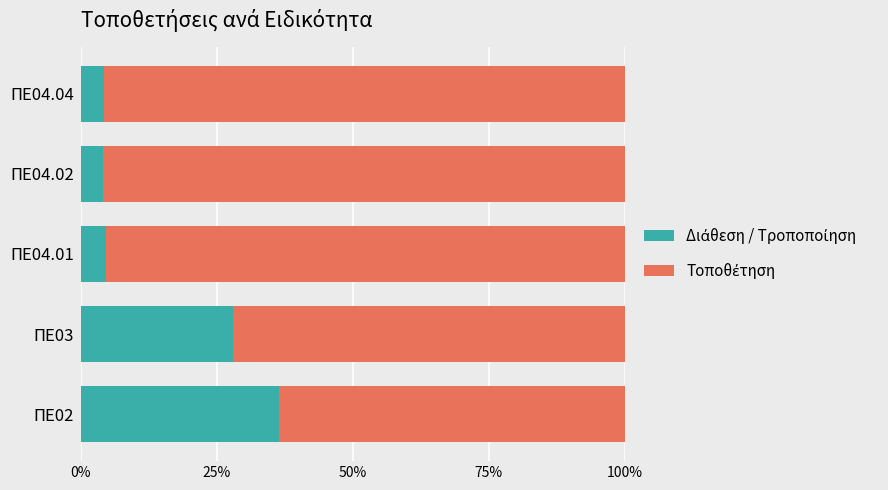

What is the total value across all series at ΠΕ04.02?

100.0